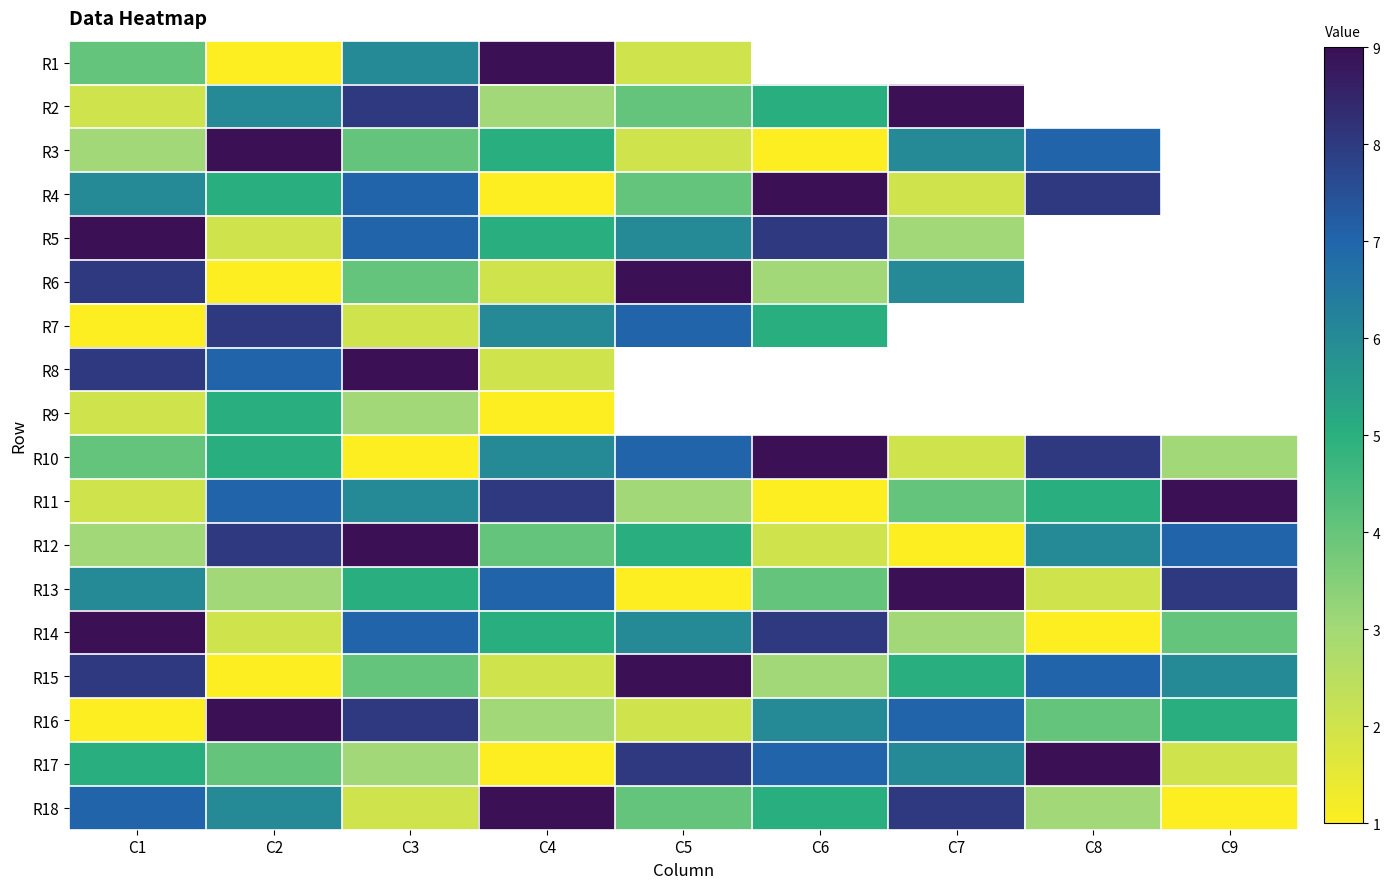

How many series are shown in this chart?

18